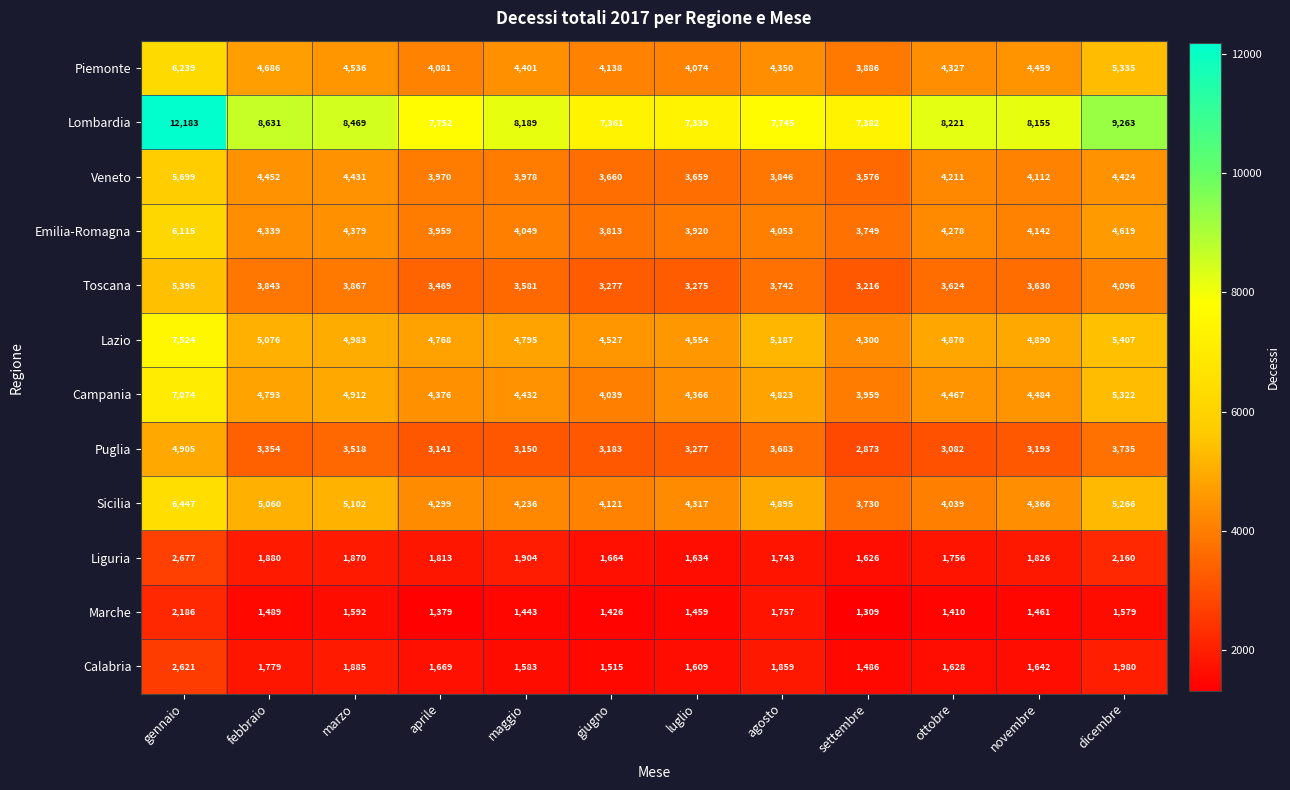

Count the number of categories in the chart.

12